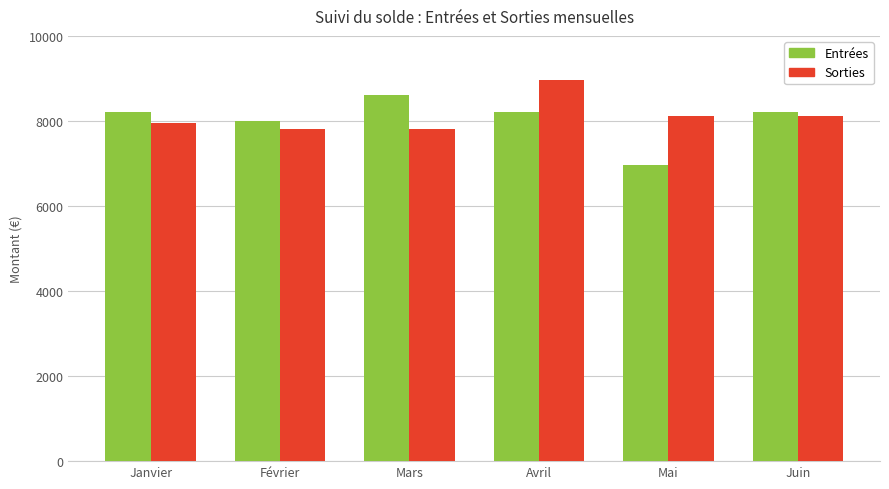

What value does the Sorties series have at Avril?

8973.5